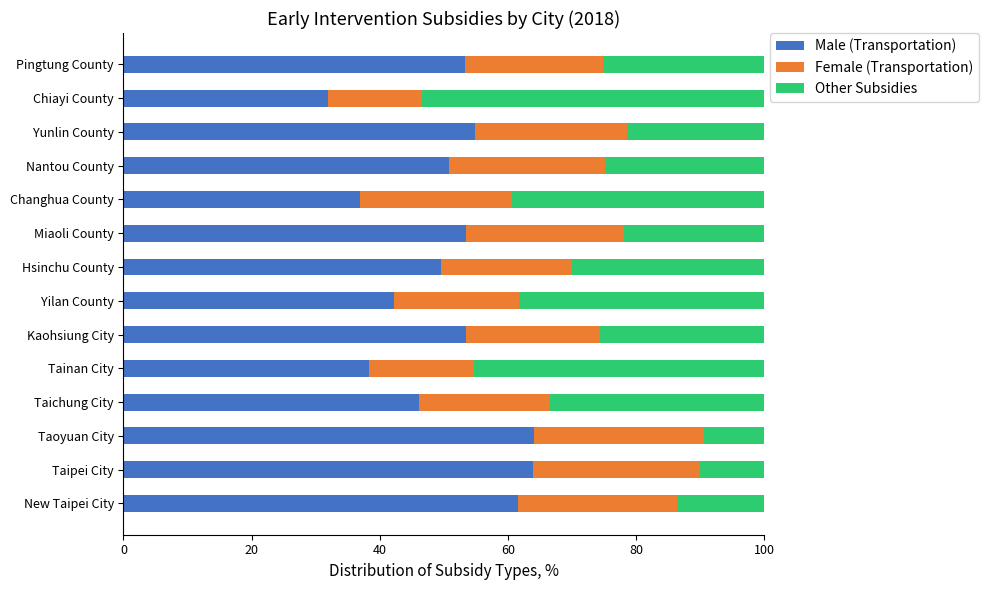

What is the difference between the second highest and minimum values in the Male (Transportation) series?

32.0